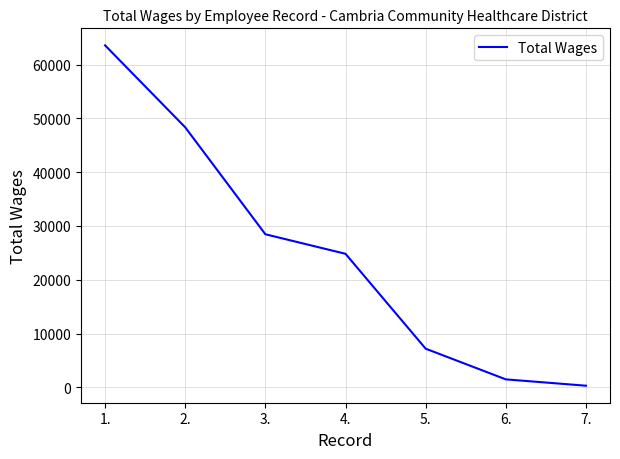

What is the difference between the values at 1. and 2.?

15235